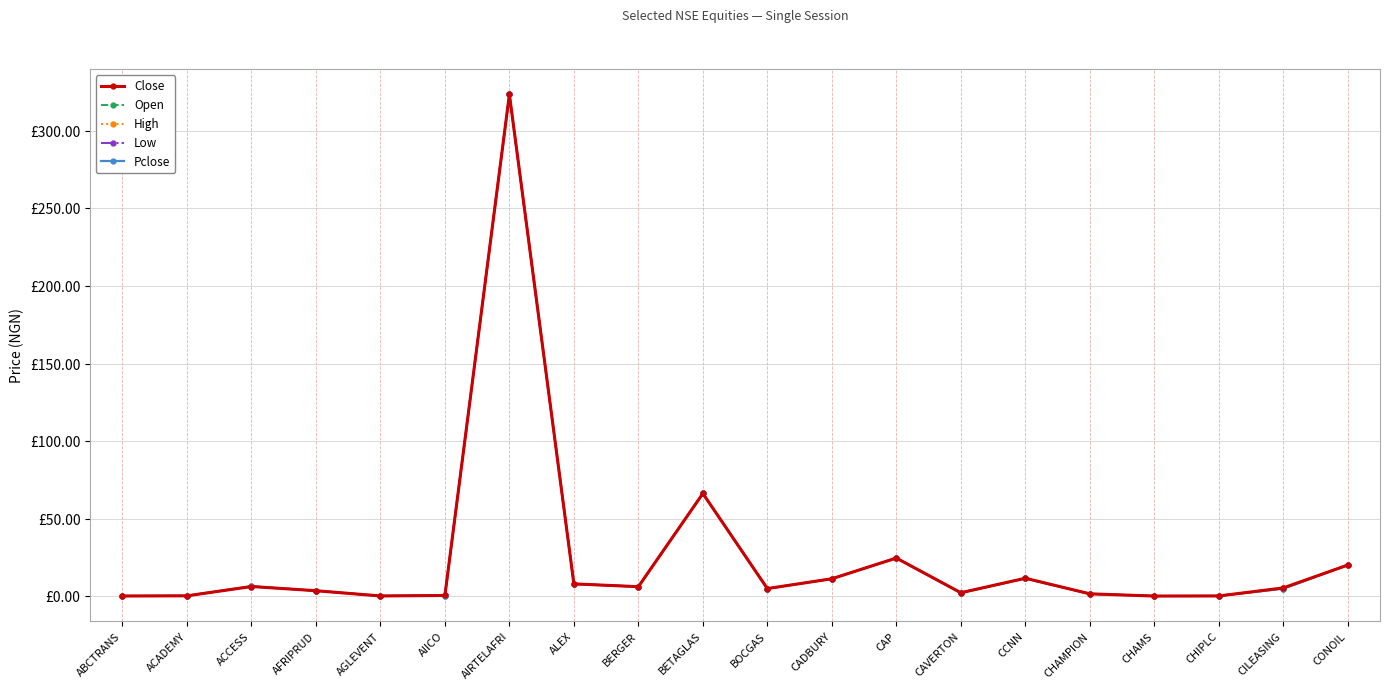

What value does the Low series have at CONOIL?

20.2